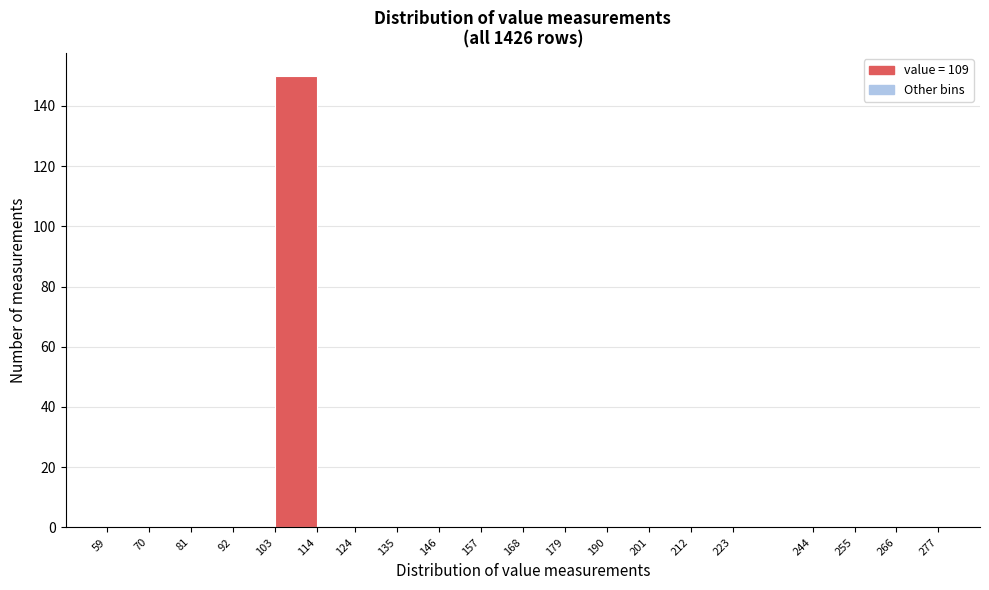

Over which range of the x-axis is the bar tallest?

103 to 114